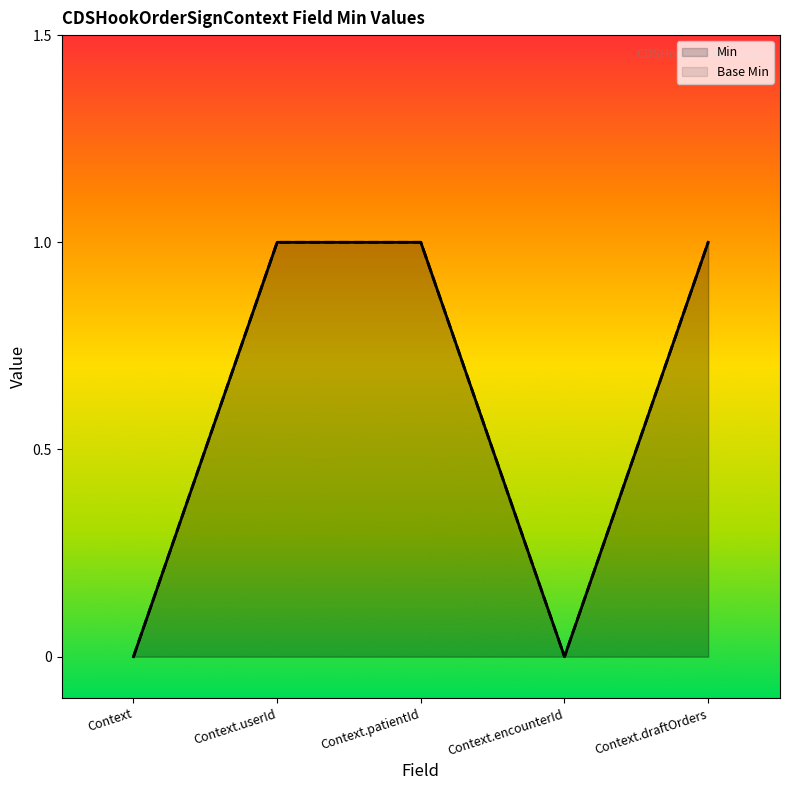

Is the value of Min at Context.encounterId greater than the value of Base Min at Context.draftOrders?

No